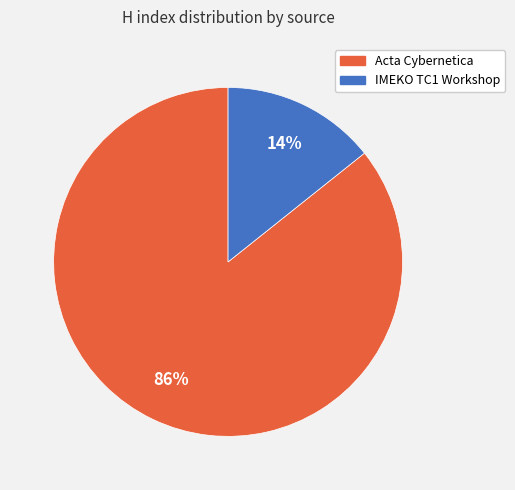

Which slice is the largest?

Acta Cybernetica